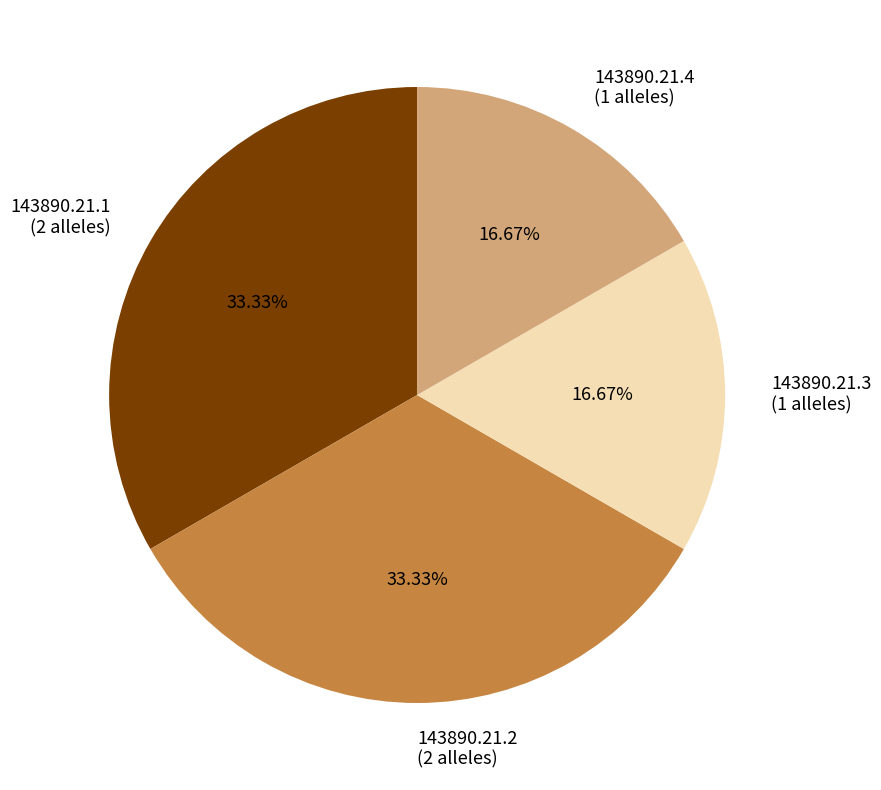

Does 143890.21.1 account for over 50% of the chart?

No